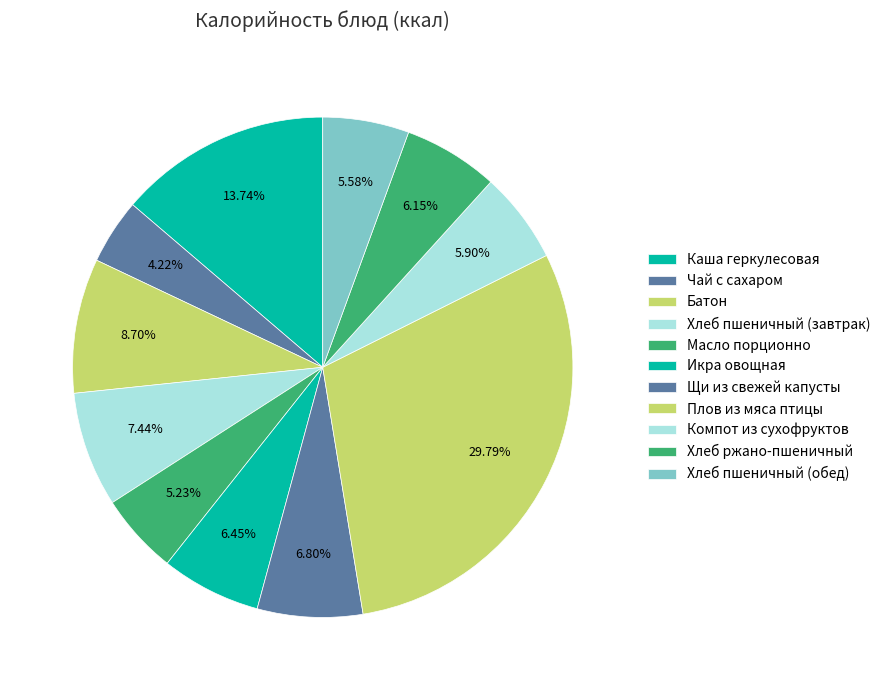

What percentage do Компот из сухофруктов and Хлеб пшеничный (обед) together represent?

11.5%